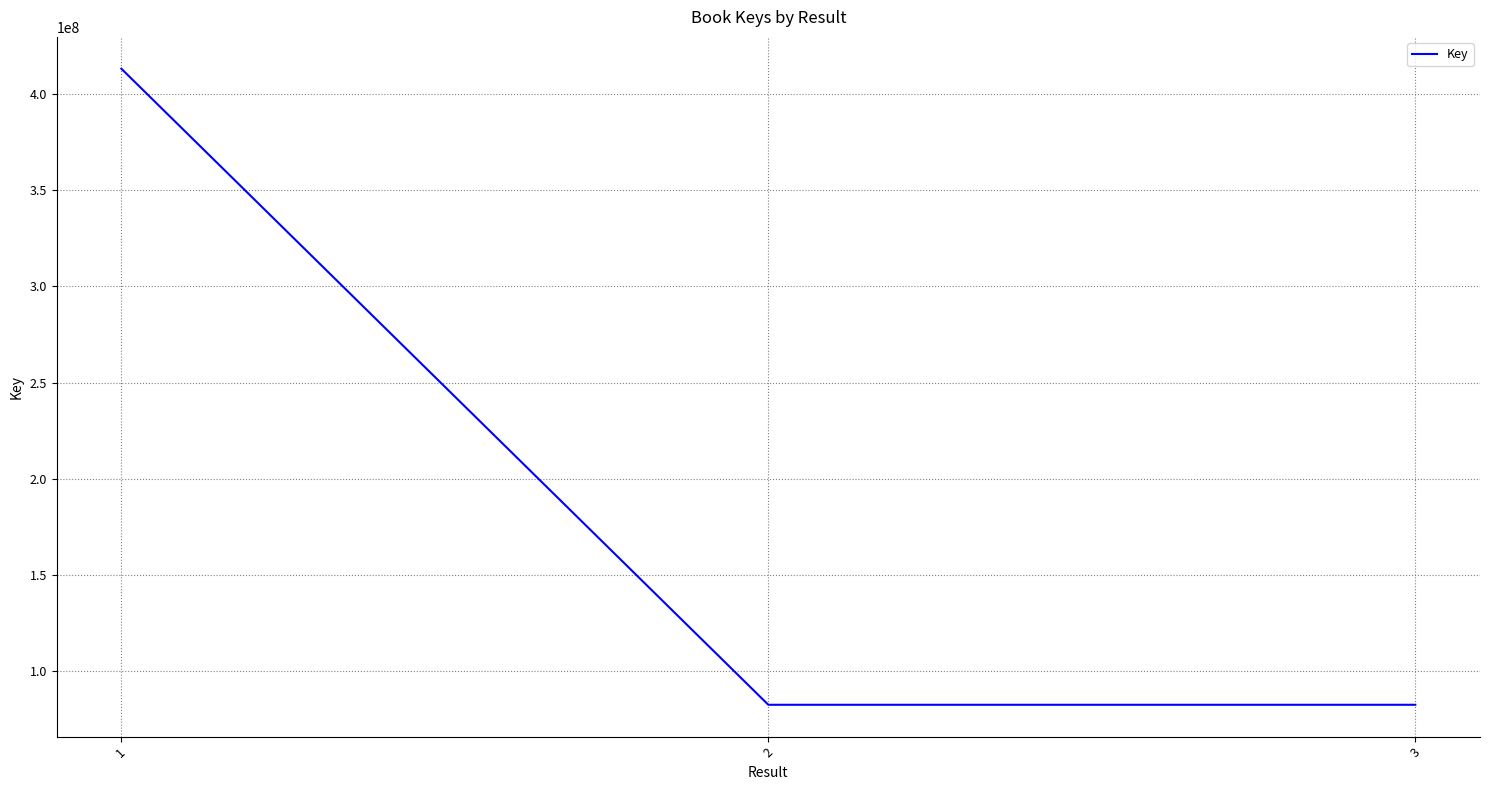

What is the change in value from 2 to 3?

-1006